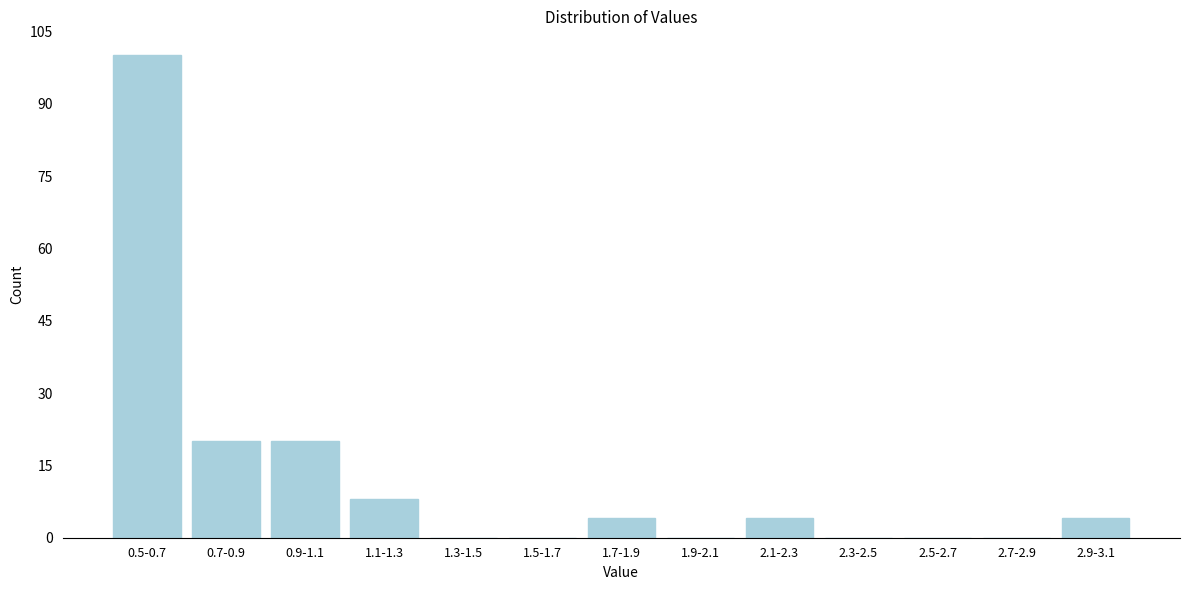

Reading left to right, list all the values displayed in this chart.

0.5-0.7=100	0.7-0.9=20	0.9-1.1=20	1.1-1.3=8	1.3-1.5=0	1.5-1.7=0	1.7-1.9=4	1.9-2.1=0	2.1-2.3=4	2.3-2.5=0	2.5-2.7=0	2.7-2.9=0	2.9-3.1=4